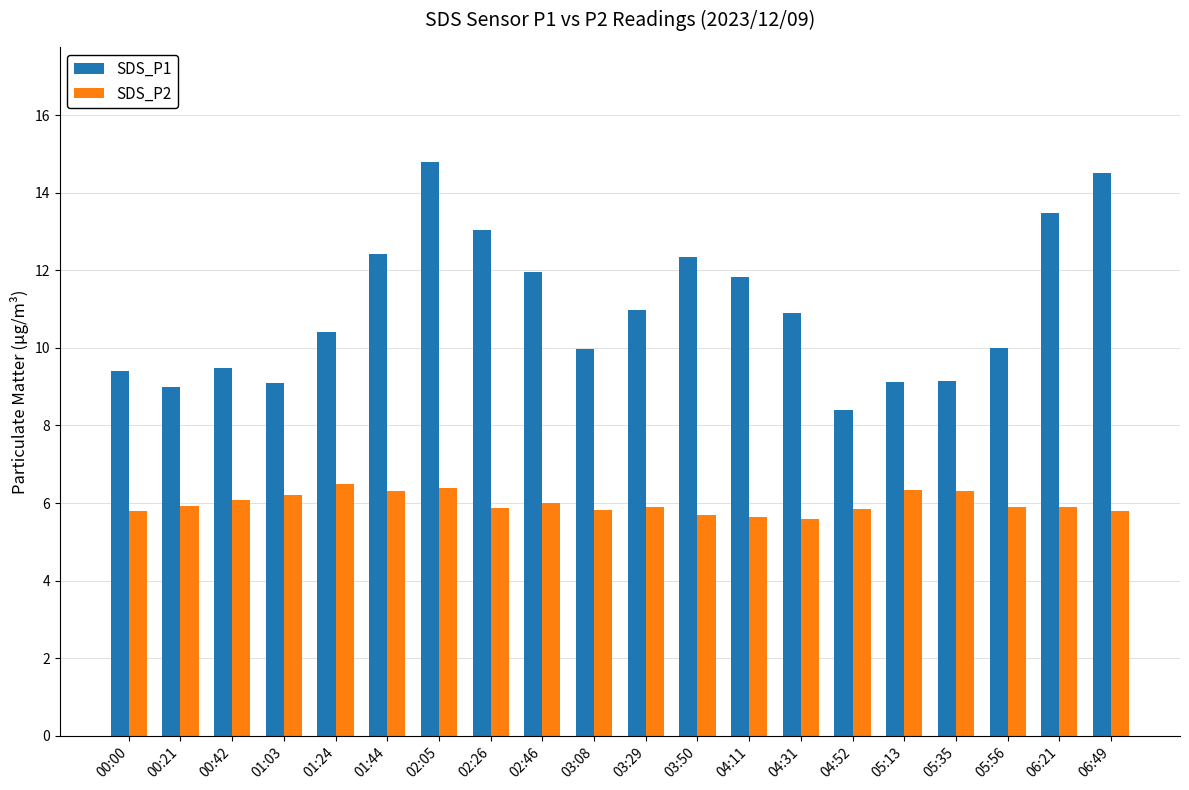

Count the number of data series in this chart.

2